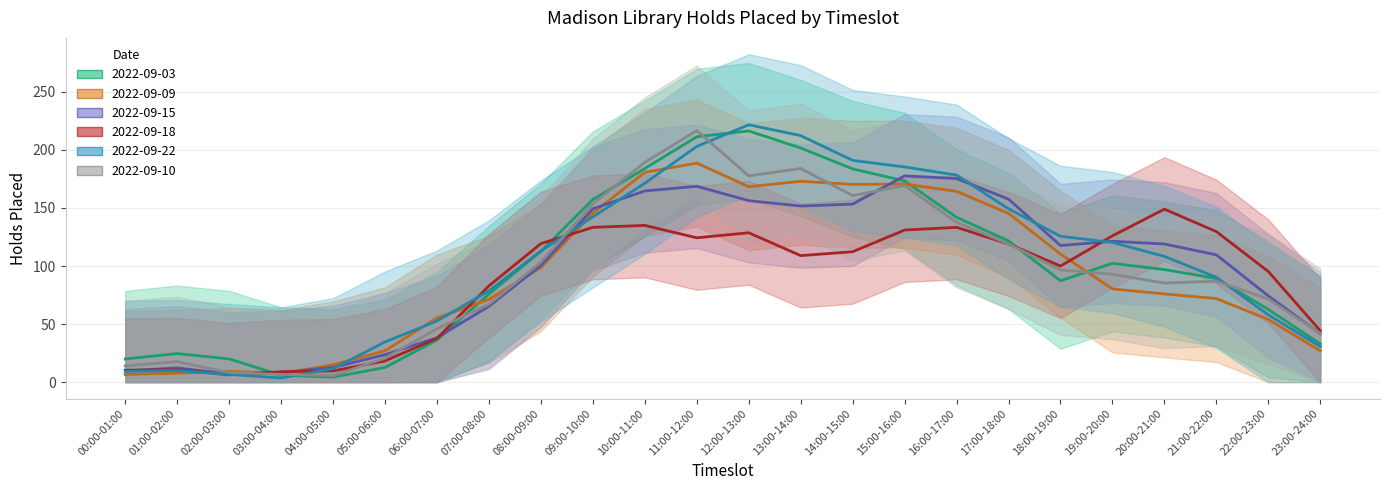

Which label corresponds to the largest value in the chart?

12:00-13:00